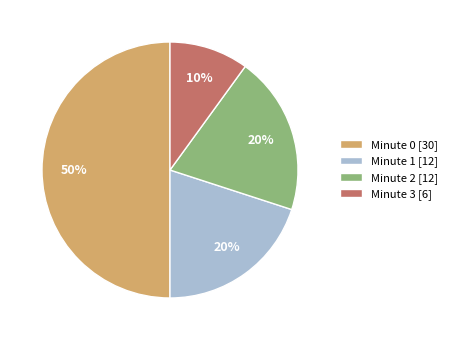

Is Minute 3 the majority of the pie?

No